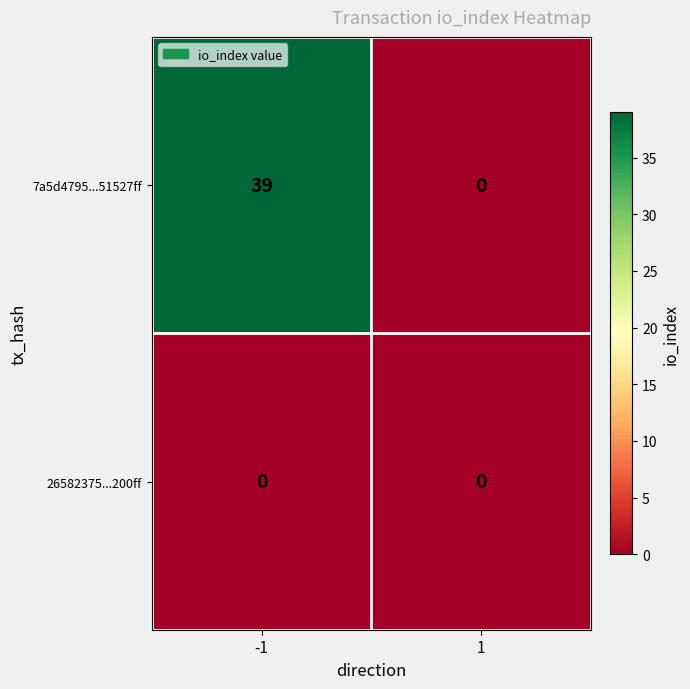

At which category is the sum across all series the highest?

-1